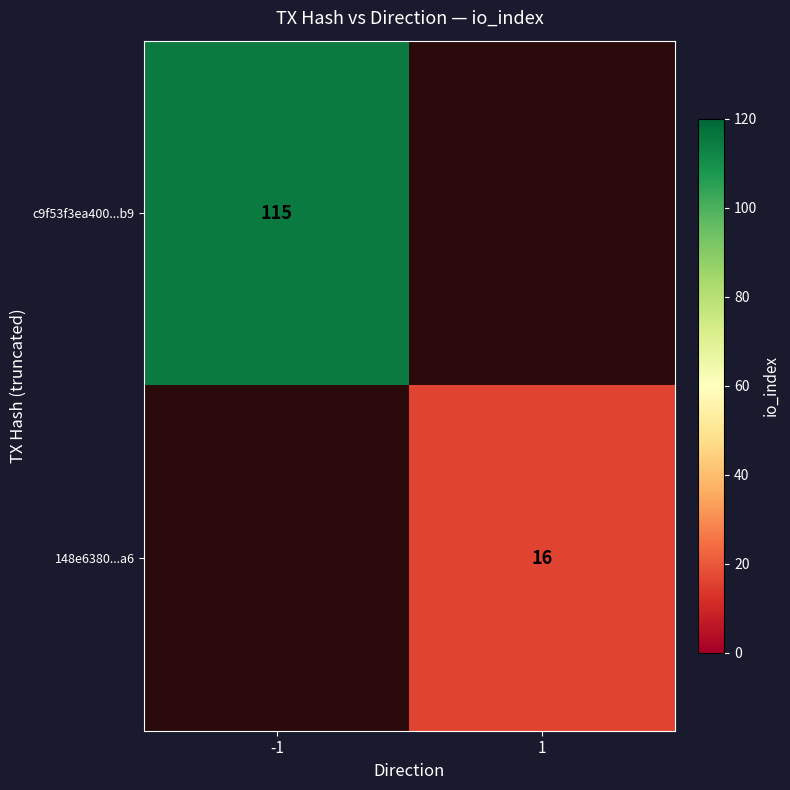

How many categories are shown in the chart?

2